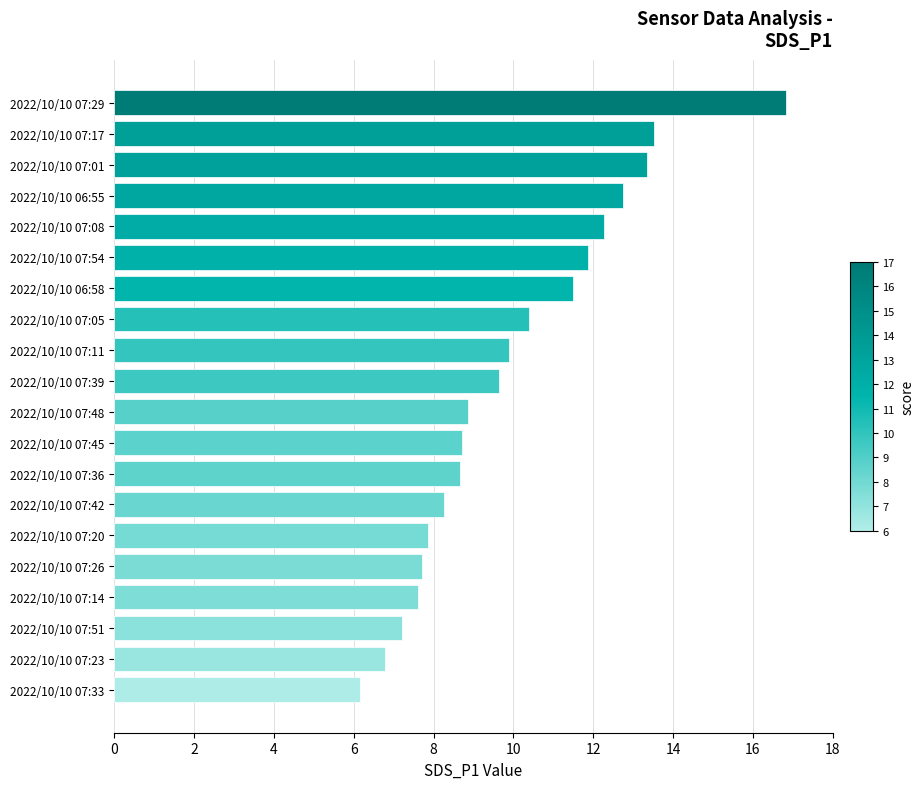

What is the sum of the values at 2022/10/10 07:17 and 2022/10/10 06:58?

25.0